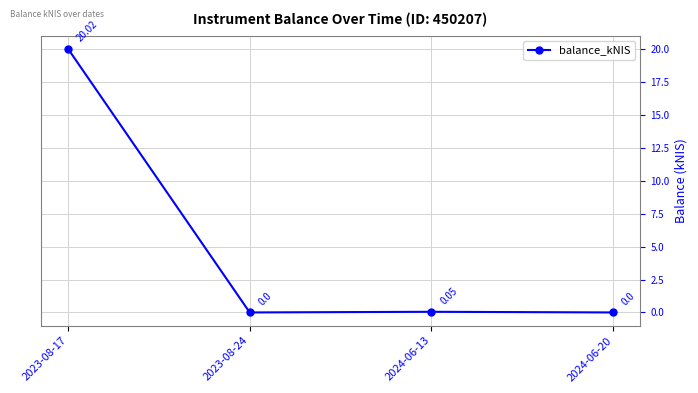

How many positive values are there?

2